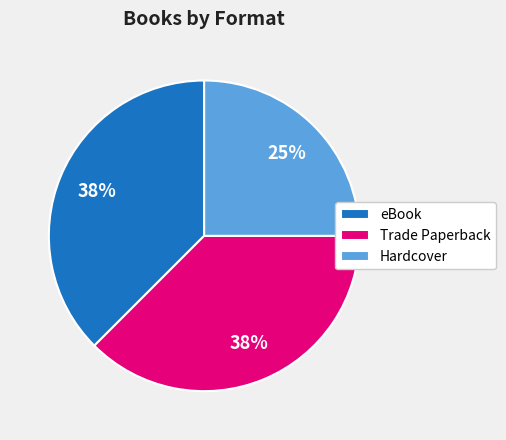

How many segments does this pie chart have?

3